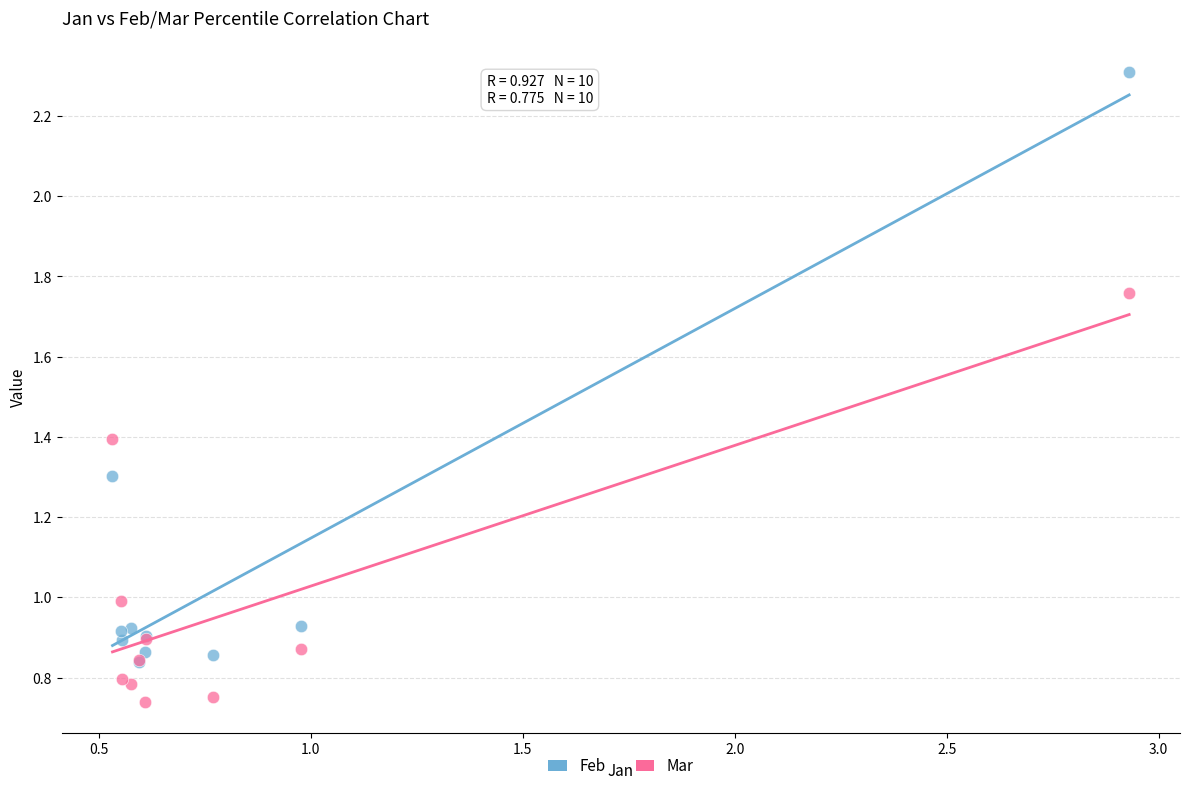

Which series has the widest spread of Y values?

Feb